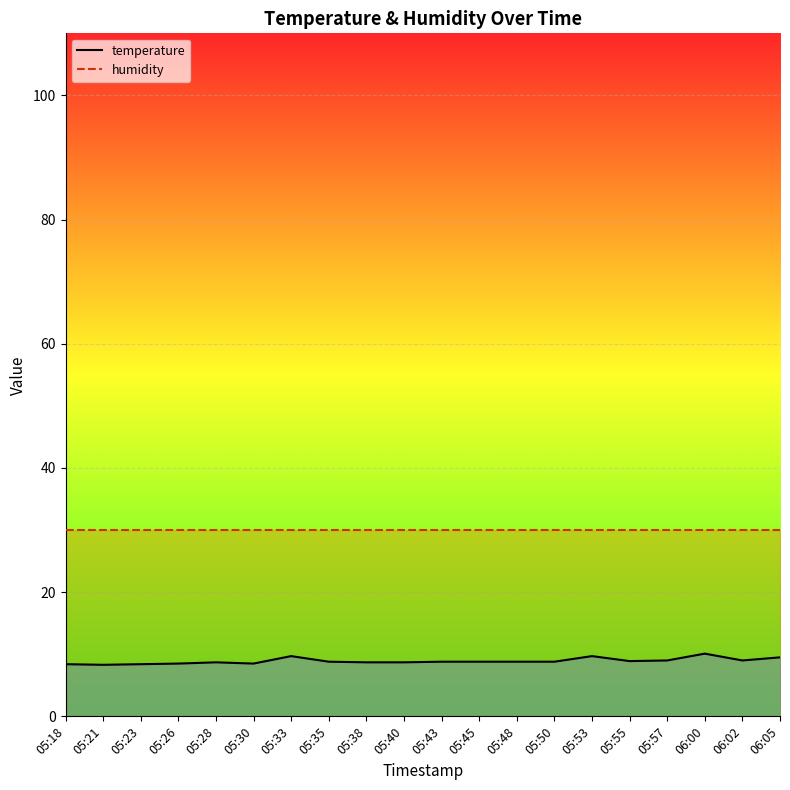

True or false: humidity and temperature intersect in this chart.

False